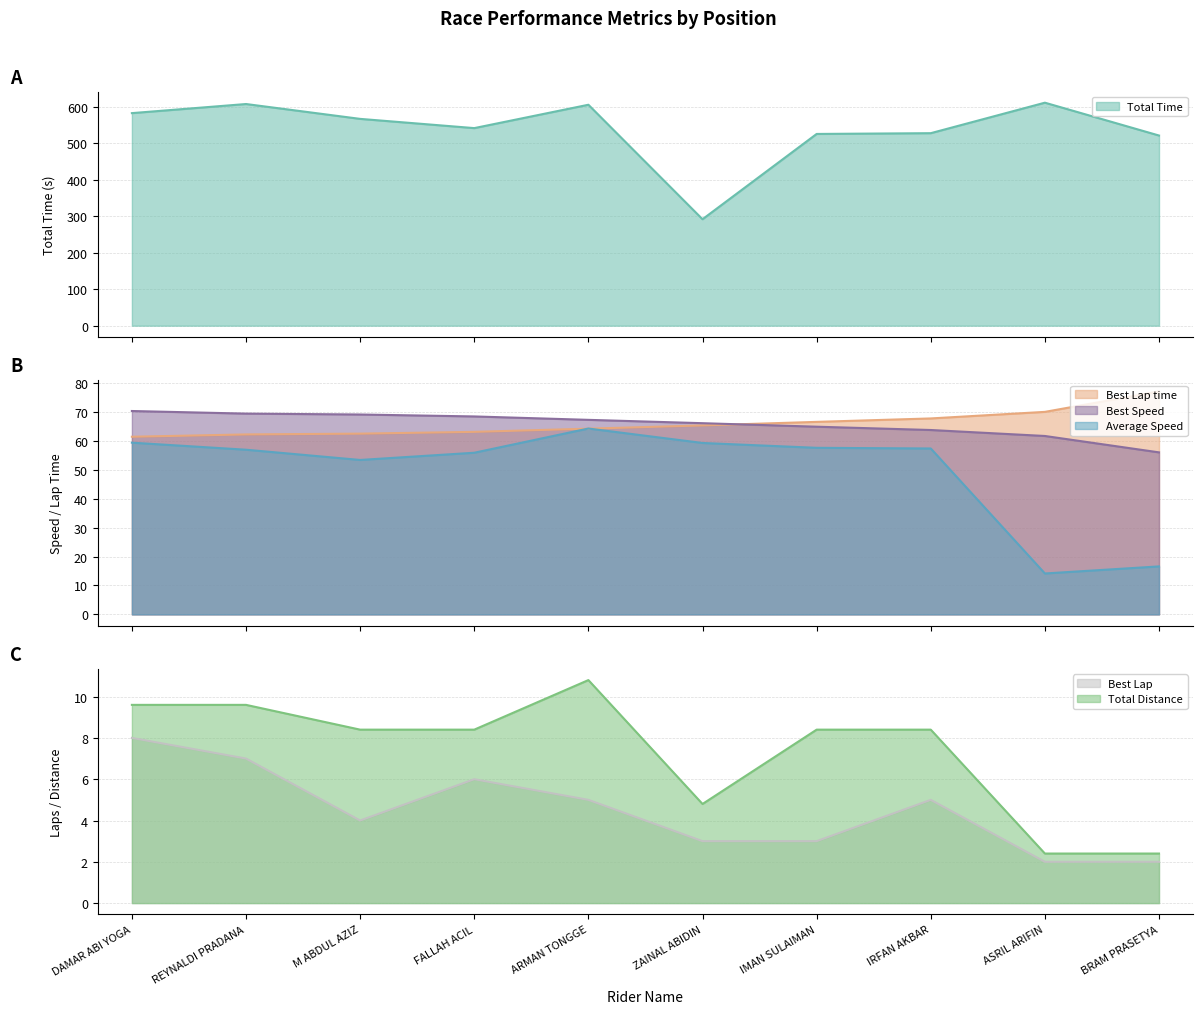

What is the label of the 1st point from the right?

BRAM PRASETYA